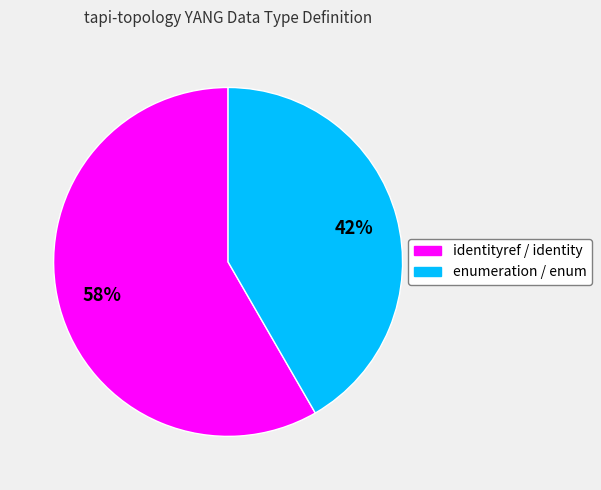

Which category has the smallest portion of the pie?

enumeration / enum